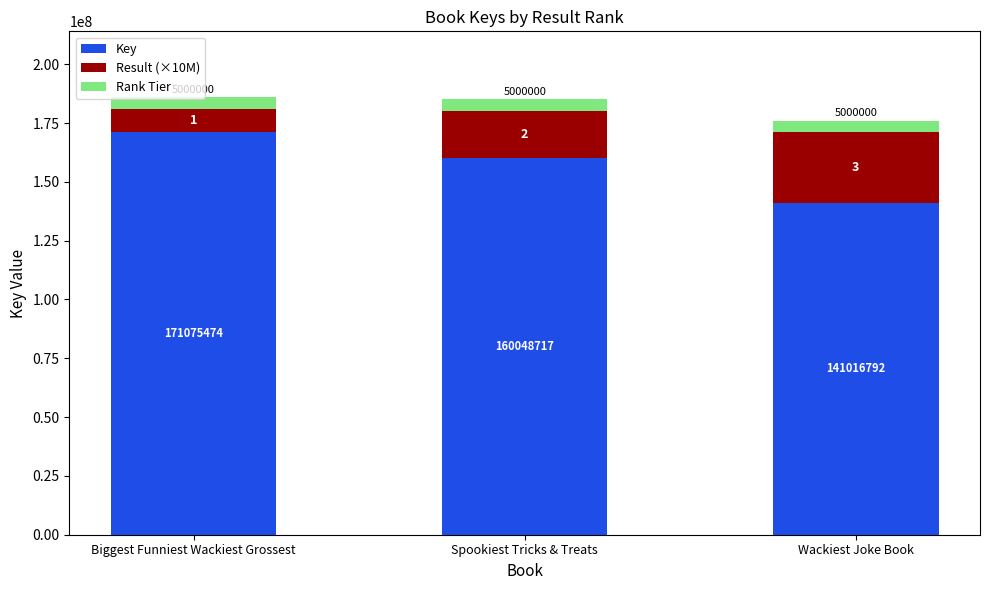

Where does the Key series first go above 160048717?

Biggest Funniest Wackiest Grossest